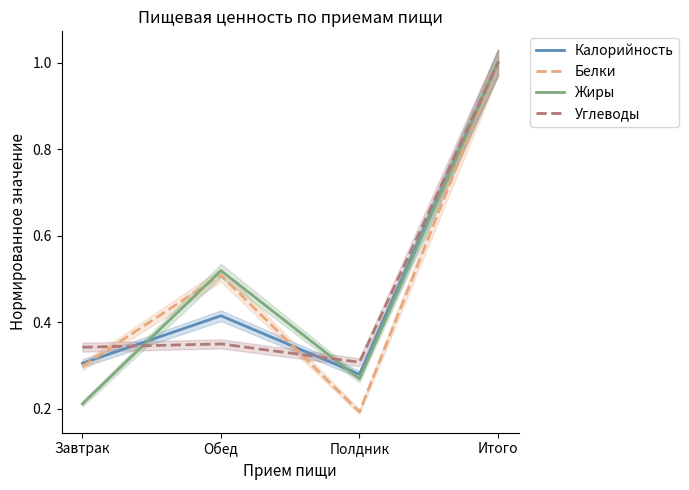

Between Обед and Полдник, which series saw the biggest shift?

Белки